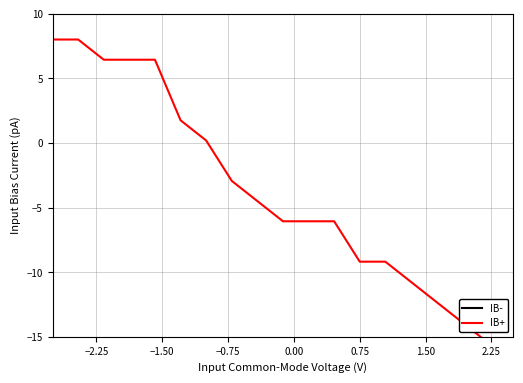

True or false: IB- and IB+ cross at least once.

False